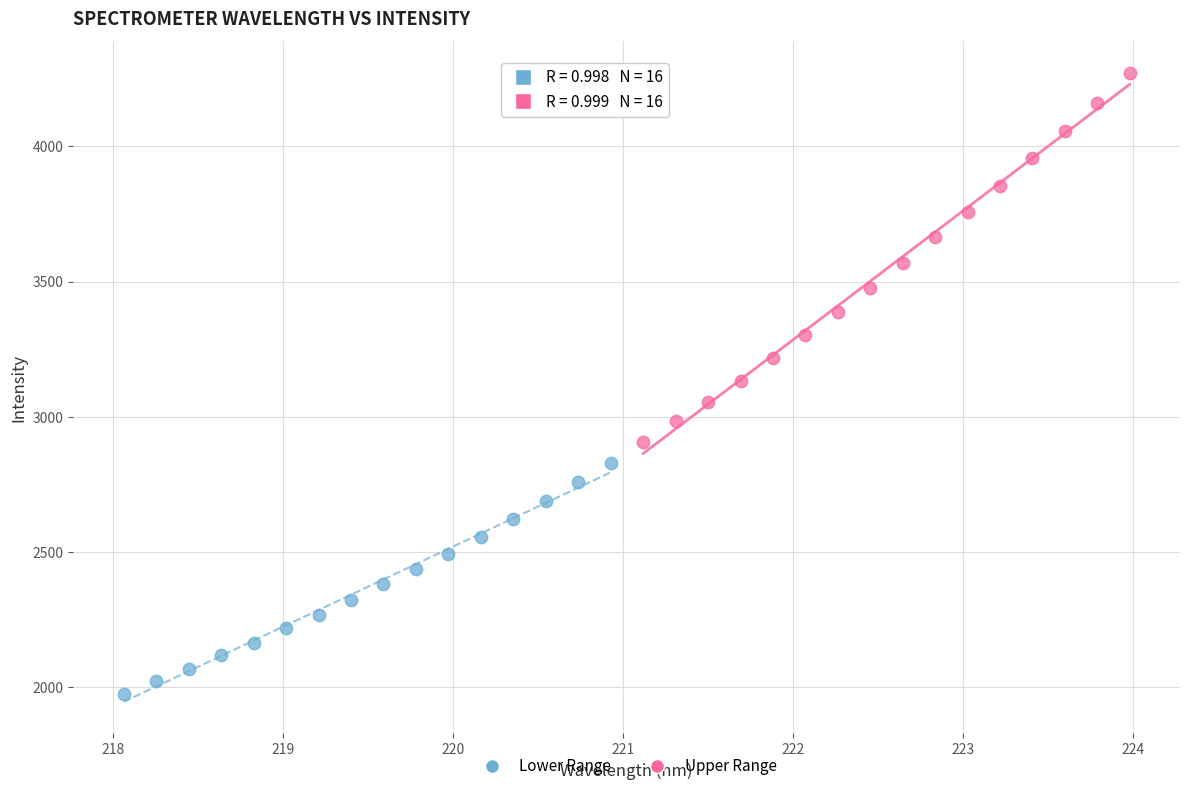

Which series contains the lowest Y value?

Lower Range